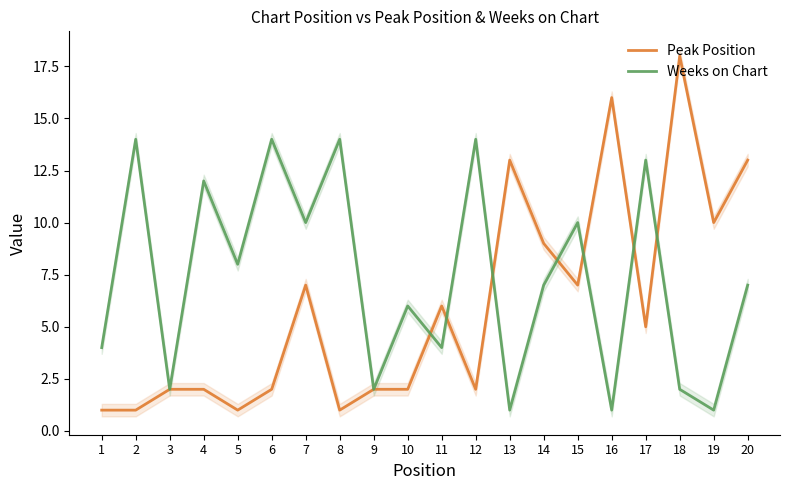

Is the value of Weeks on Chart at 12 greater than the value of Peak Position at 2?

Yes